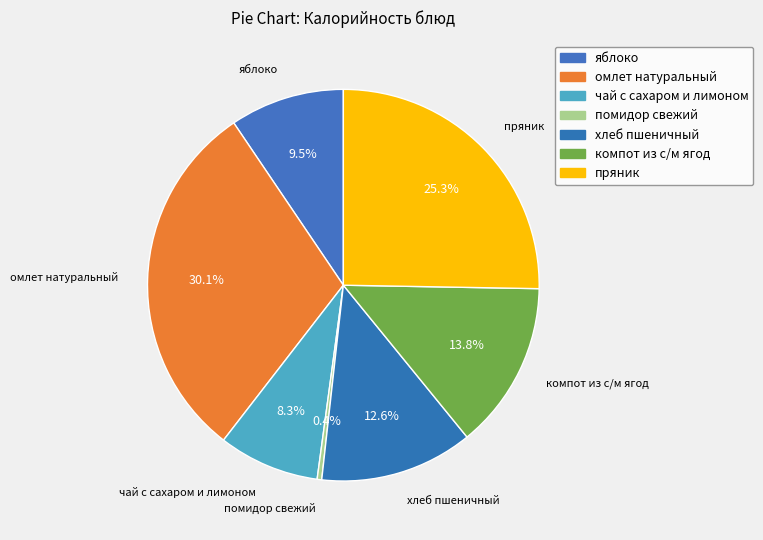

How many slices are in this pie chart?

7